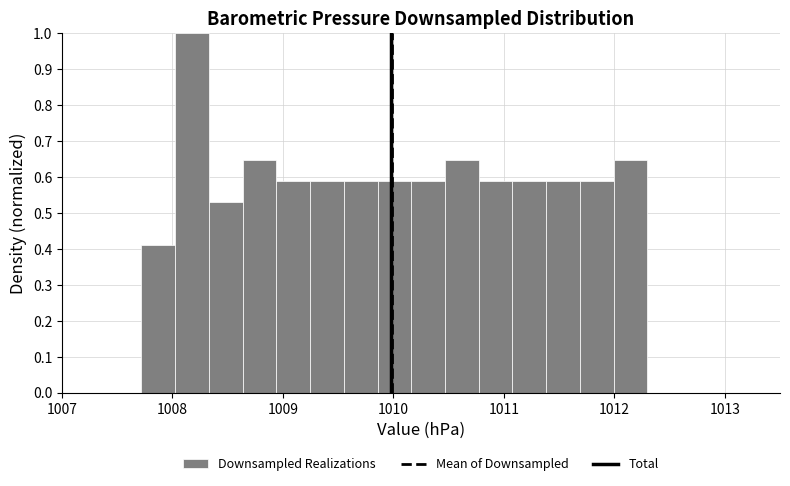

Read against the x-axis, roughly where is the centre of the tallest bar?

1008.2